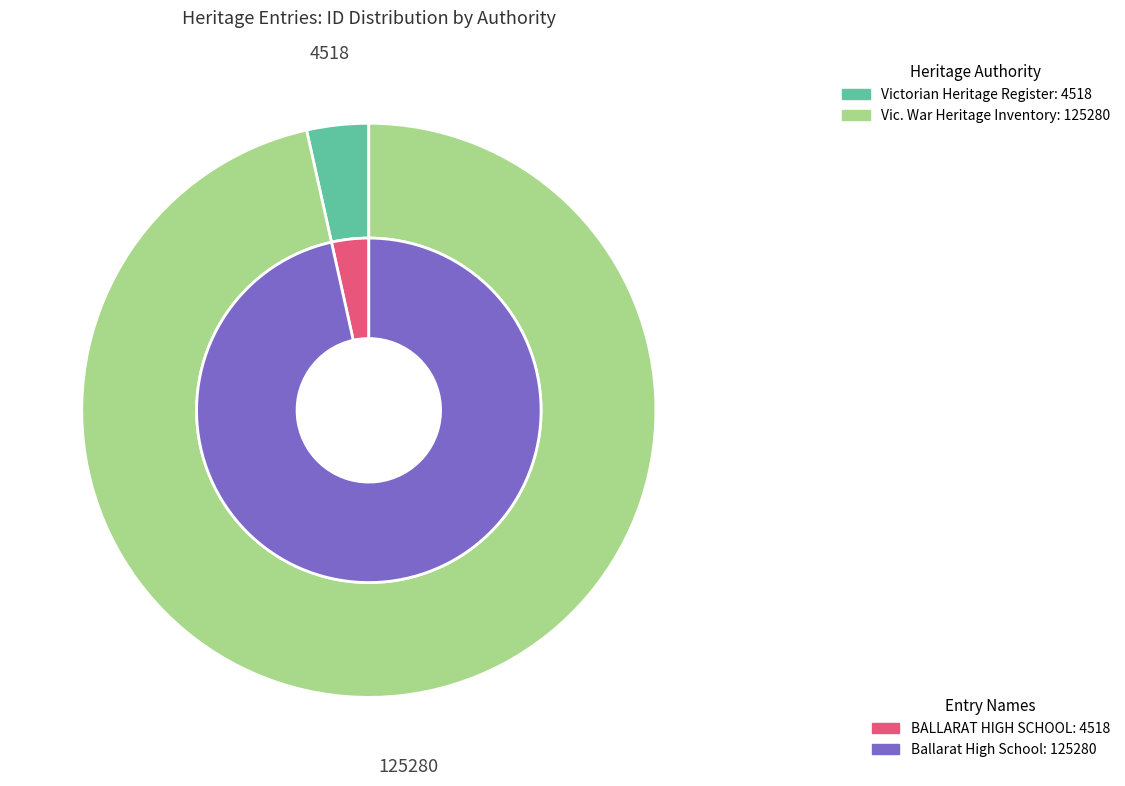

To the nearest percent, what percentage of the pie is BALLARAT HIGH SCHOOL?

3%